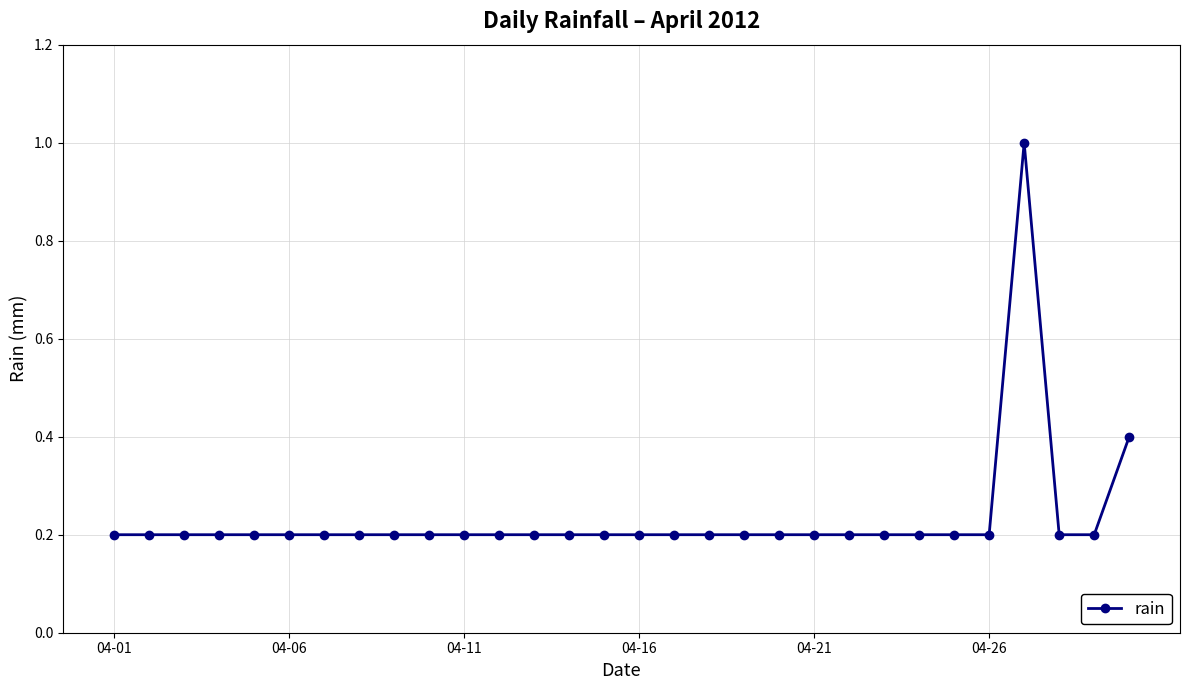

What is the average value?

0.2